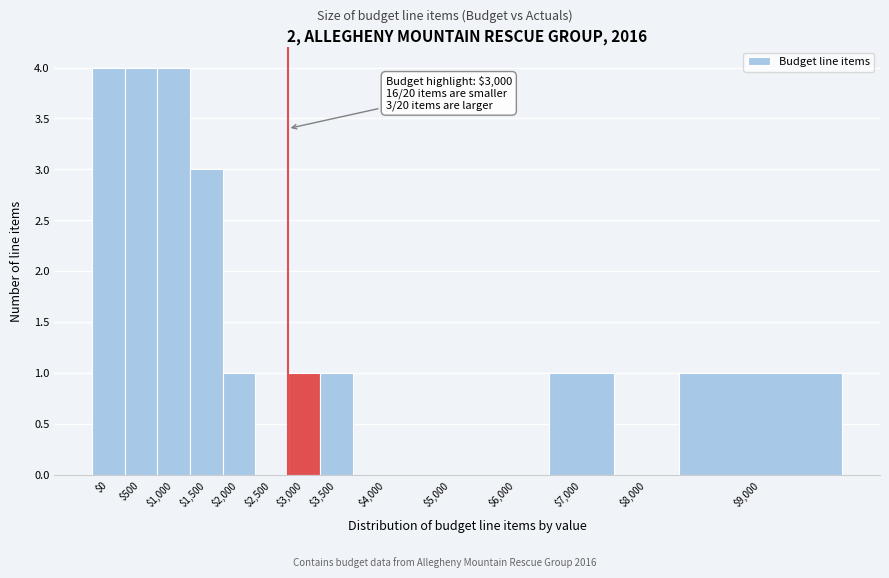

The value at $7,000 is 2. True or false?

False